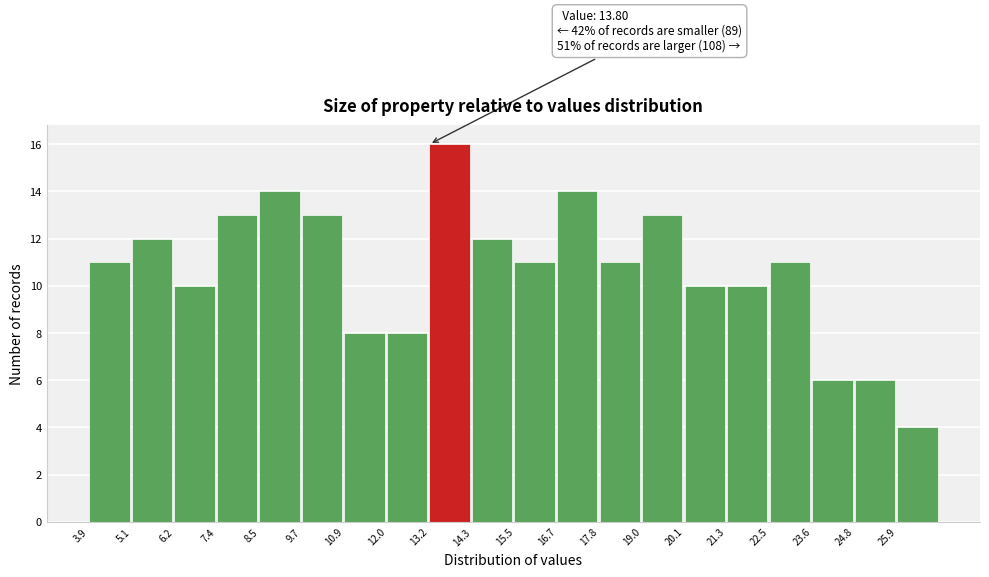

Which range on the x-axis has the tallest bar?

13.18 to 14.34